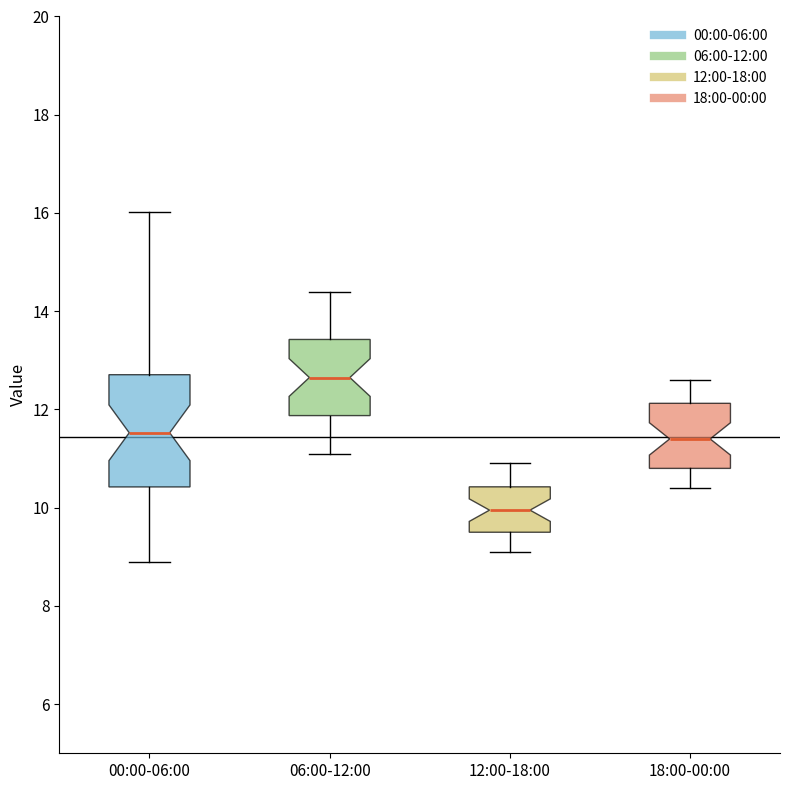

Reading left to right, transcribe this box plot: for each box, give where its median line is, the range the box spans, and where its two whiskers end, as read against the y-axis. The values are not printed on the chart, so give them approximately, as read against the axis.

00:00-06:00: median 11.6, box 10.4 to 12.8, whiskers 9.0 to 16.0
06:00-12:00: median 12.6, box 11.8 to 13.4, whiskers 11.2 to 14.4
12:00-18:00: median 10.0, box 9.6 to 10.4, whiskers 9.2 to 11.0
18:00-00:00: median 11.4, box 10.8 to 12.2, whiskers 10.4 to 12.6